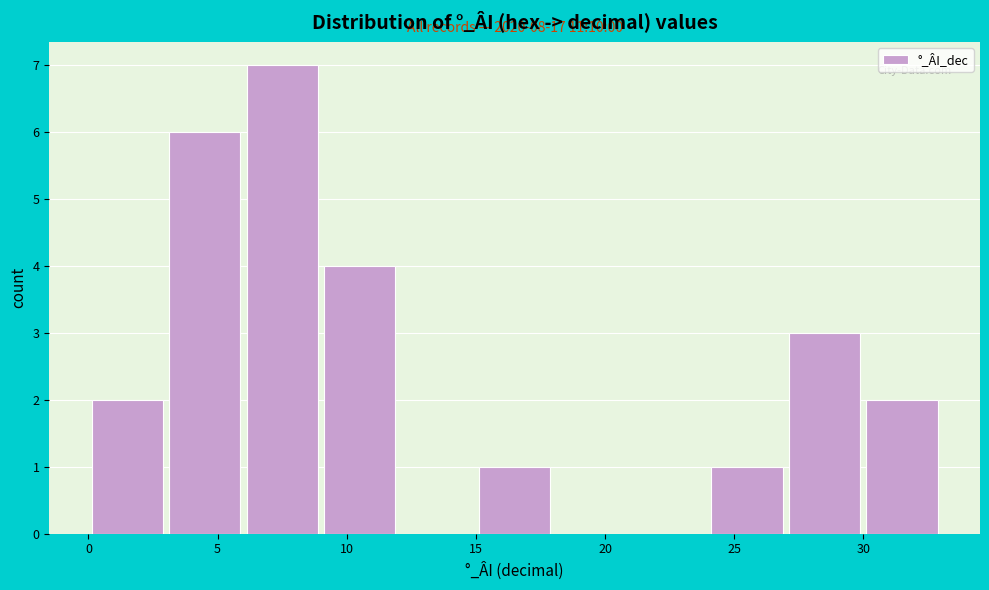

Which range on the x-axis has the tallest bar?

6 to 9